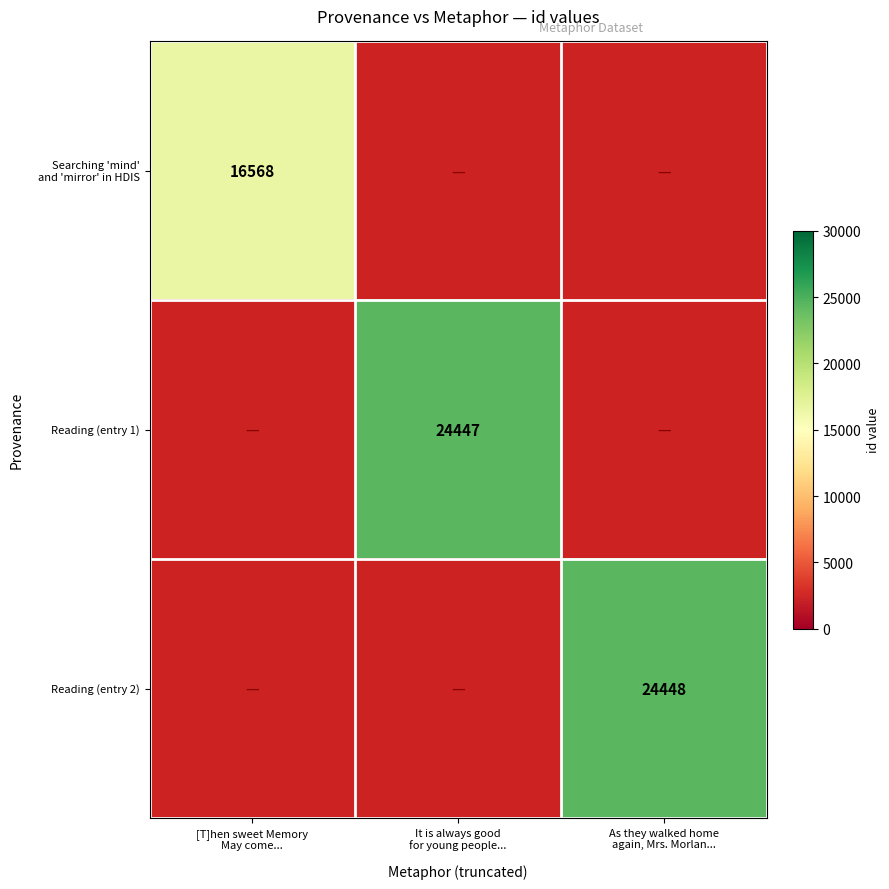

At how many categories does at least one series exceed 20426?

2